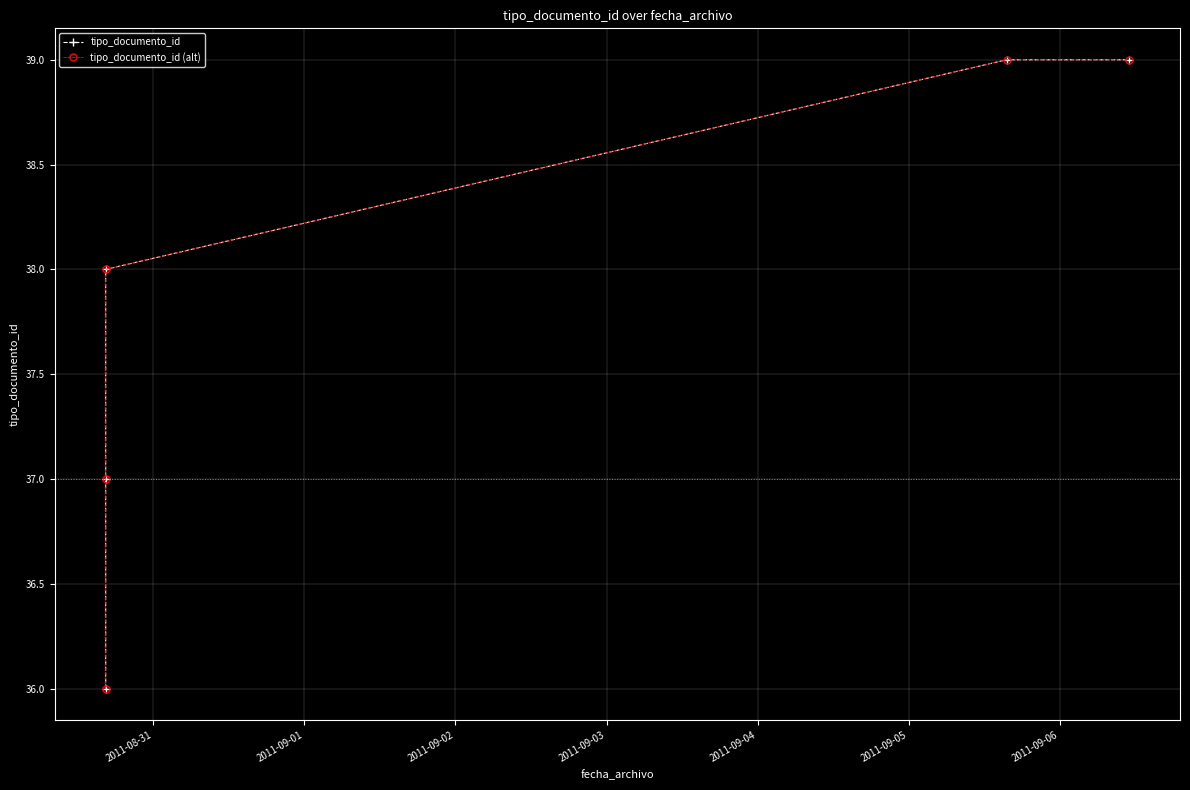

The value of tipo_documento_id at 2011-09-02 is 56. True or false?

False